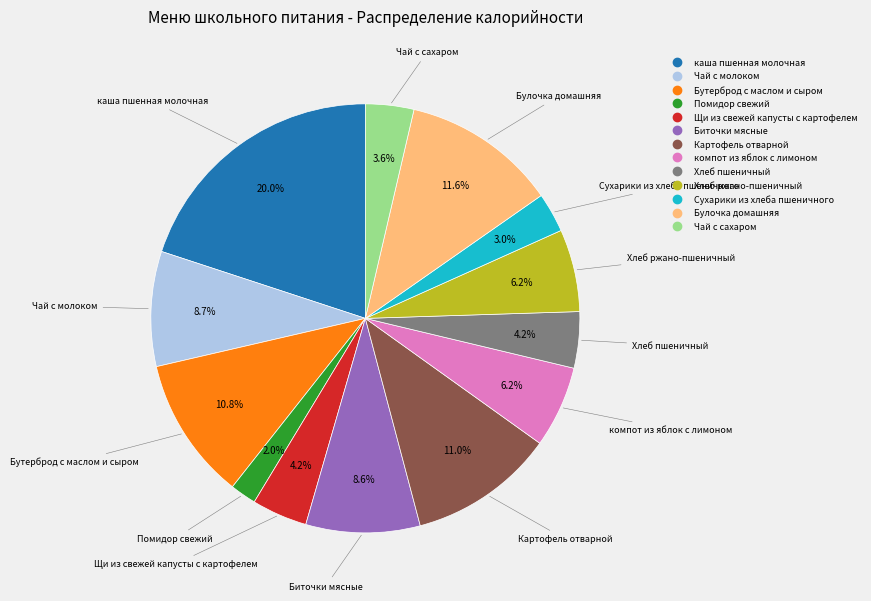

To the nearest percent, what is the average slice percentage?

8%